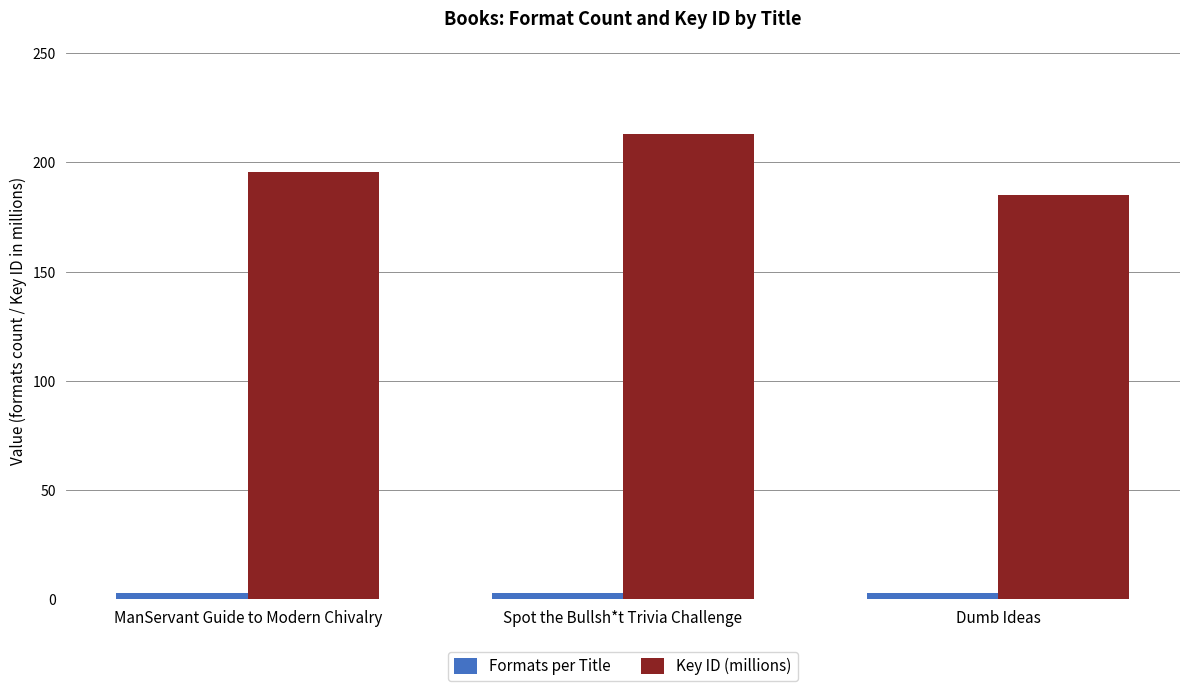

What is the minimum value for Key ID (millions)?

185.2